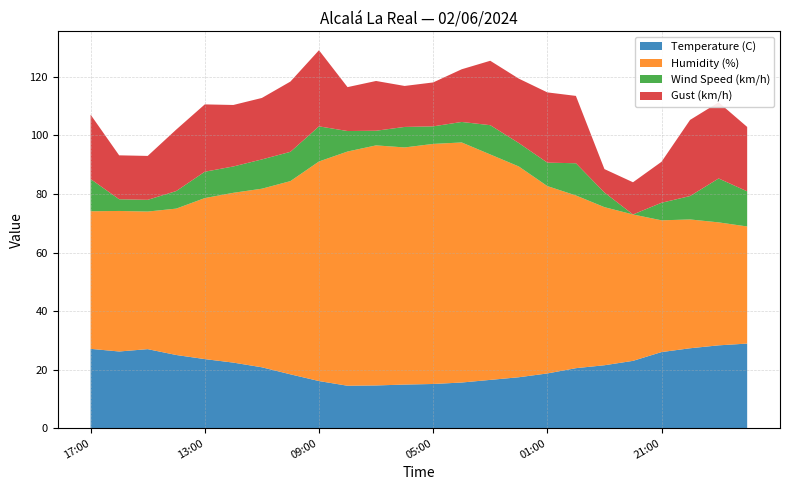

Reading left to right, extract all data points from this chart.

Temperature (C): 27.1	26.2	27.0	25.0	23.6	22.4	20.8	18.4	16.1	14.5	14.6	14.9	15.1	15.6	16.5	17.4	18.7	20.5	21.5	23.0	26.0	27.3	28.3	28.9
Humidity (%): 47.0	48.0	47.0	50.0	55.0	58.0	61.0	66.0	75.0	80.0	82.0	81.0	82.0	82.0	77.0	72.0	64.0	59.0	54.0	50.0	45.0	44.0	42.0	40.0
Wind Speed (km/h): 11.0	4.0	4.0	6.0	9.0	9.0	10.0	10.0	12.0	7.0	5.0	7.0	6.0	7.0	10.0	8.0	8.0	11.0	5.0	0.0	6.0	8.0	15.0	12.0
Gust (km/h): 22.0	15.0	15.0	21.0	23.0	21.0	21.0	24.0	26.0	15.0	17.0	14.0	15.0	18.0	22.0	22.0	24.0	23.0	8.0	11.0	14.0	26.0	26.0	22.0